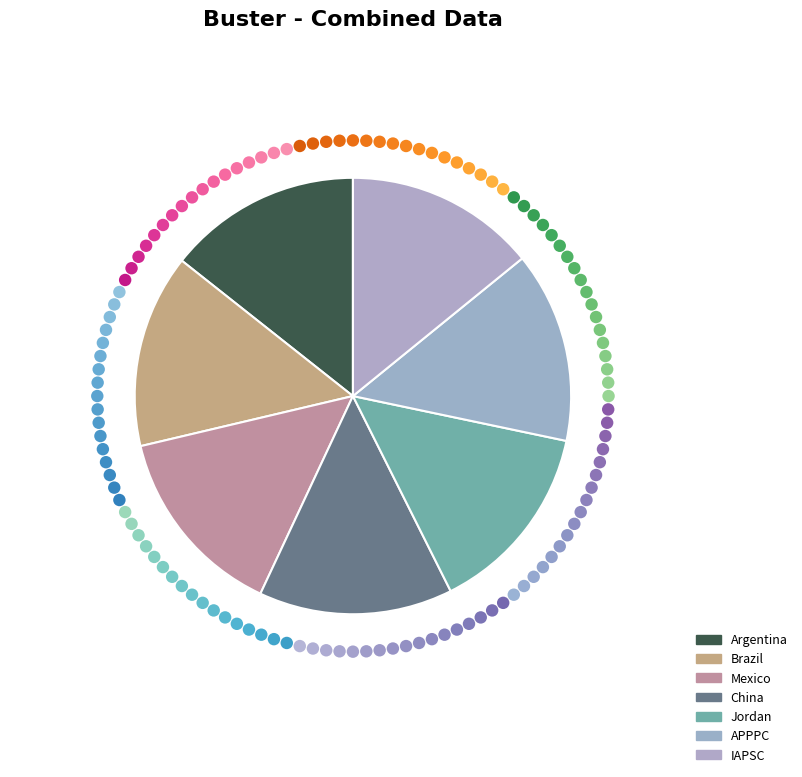

To the nearest percent, what portion does Argentina represent?

14%